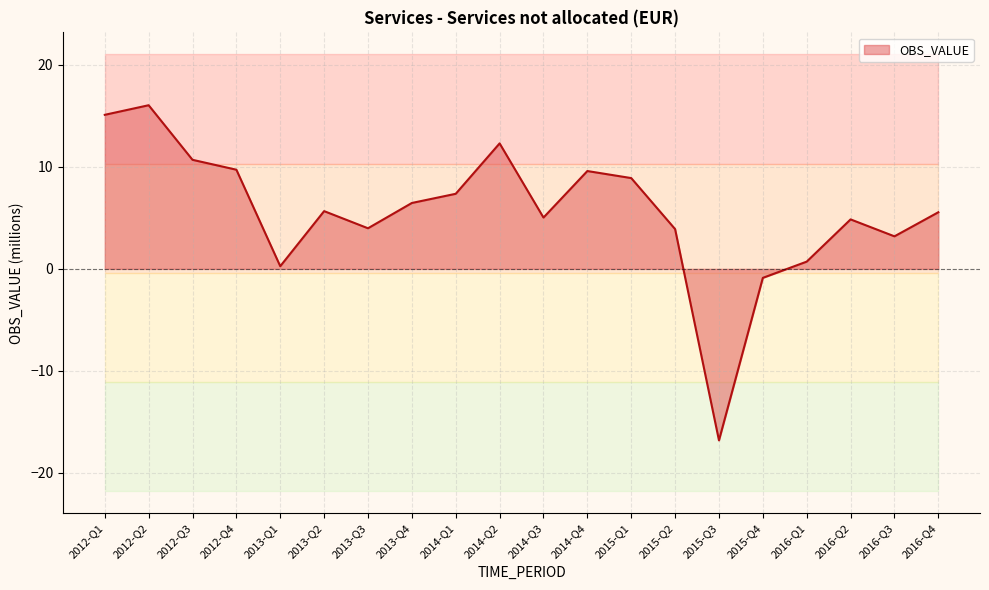

Reading left to right, list all the values displayed in this chart.

2012-Q1=15.1	2012-Q2=16.0	2012-Q3=10.7	2012-Q4=9.7	2013-Q1=0.3	2013-Q2=5.7	2013-Q3=4.0	2013-Q4=6.5	2014-Q1=7.4	2014-Q2=12.3	2014-Q3=5.0	2014-Q4=9.6	2015-Q1=8.9	2015-Q2=3.9	2015-Q3=-16.8	2015-Q4=-0.9	2016-Q1=0.7	2016-Q2=4.8	2016-Q3=3.2	2016-Q4=5.5